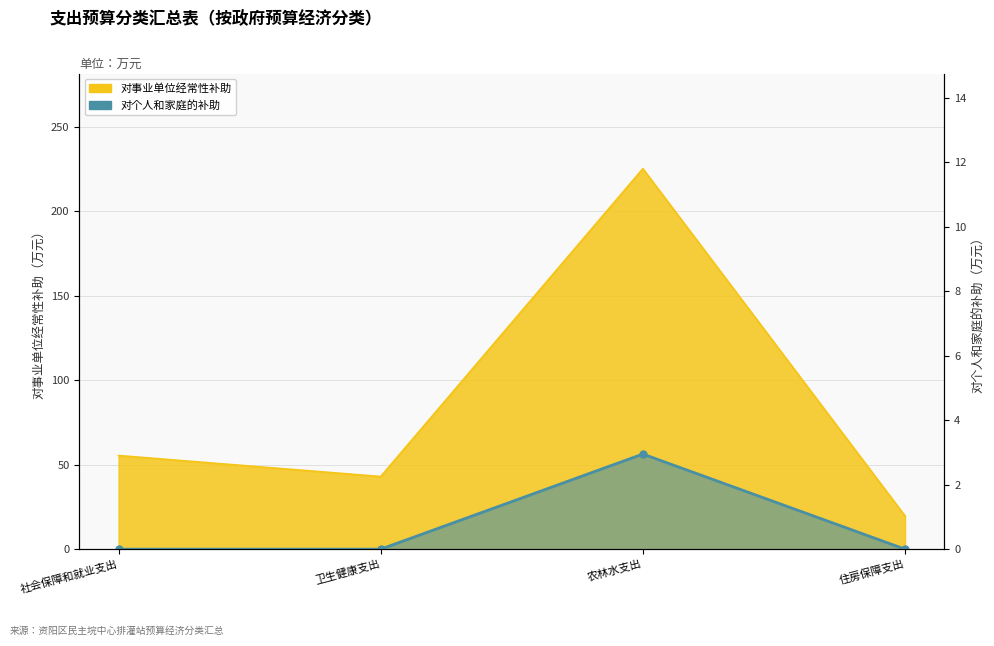

What is the greatest value displayed?

225.2